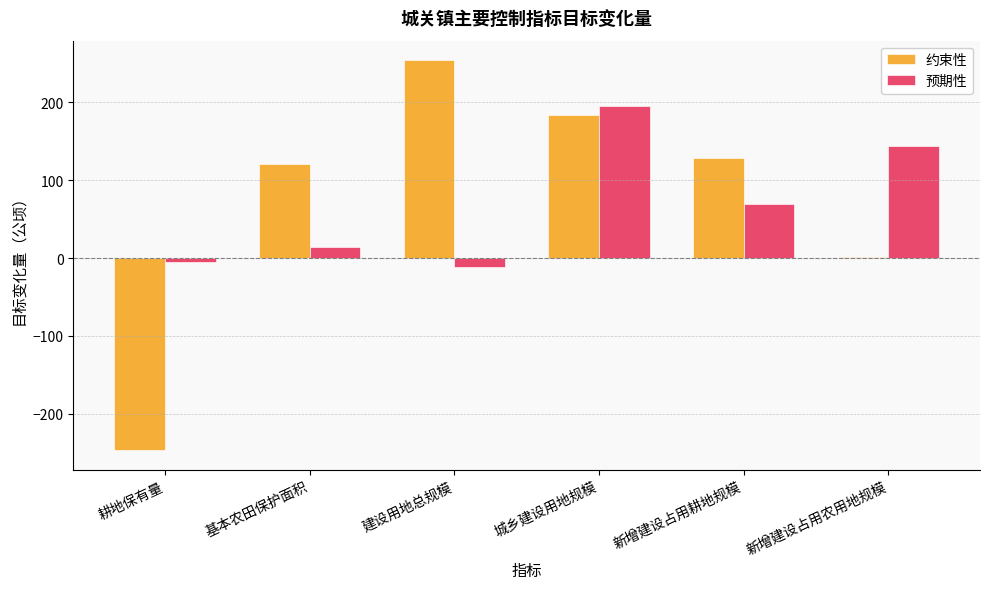

Which label corresponds to the smallest value in the chart?

耕地保有量